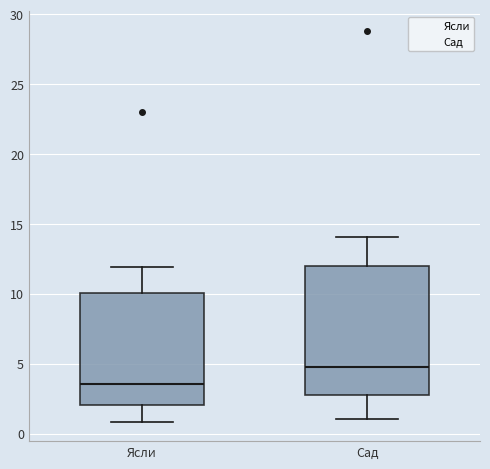

Reading left to right, read every box against the y-axis: the position of its median line, the range the box covers, and the ends of its whiskers. The values are not printed on the chart, so give them approximately, as read against the axis.

Ясли: median 3.5, box 2.0 to 10.0, whiskers 1.0 to 12.0
Сад: median 5.0, box 3.0 to 12.0, whiskers 1.0 to 14.0